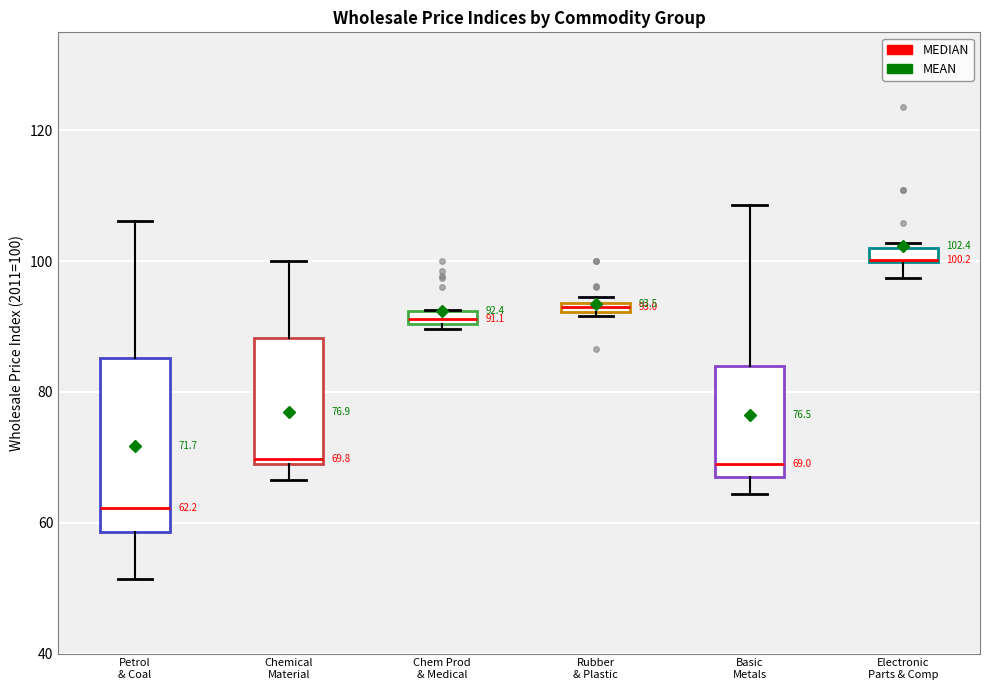

Which box is the tallest, from its lower edge to its upper edge?

Petrol & Coal